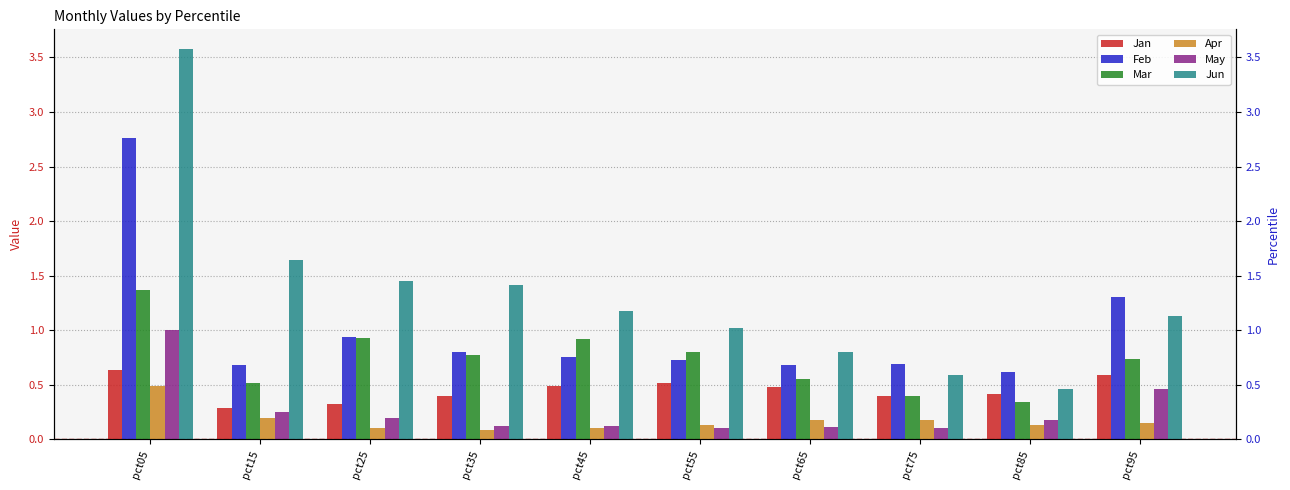

Does the chart contain stacked bars?

No